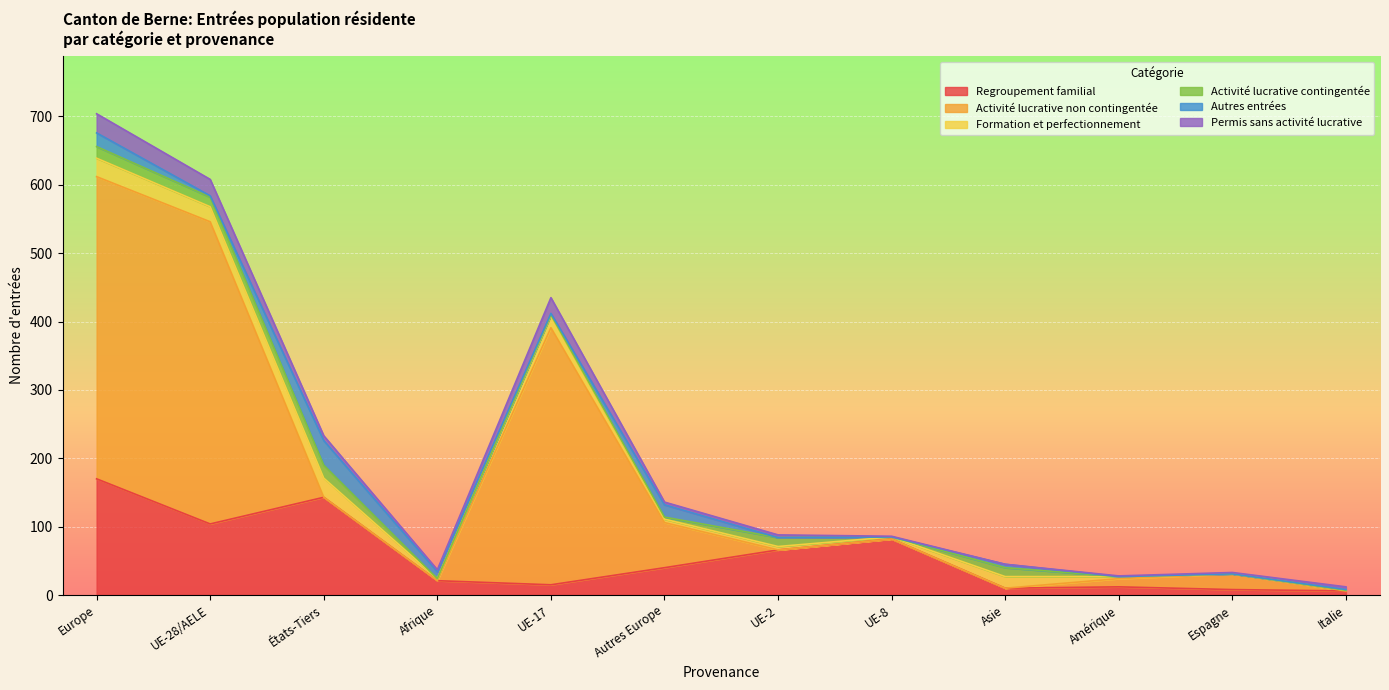

Which category has the highest value in the Regroupement familial series?

Europe